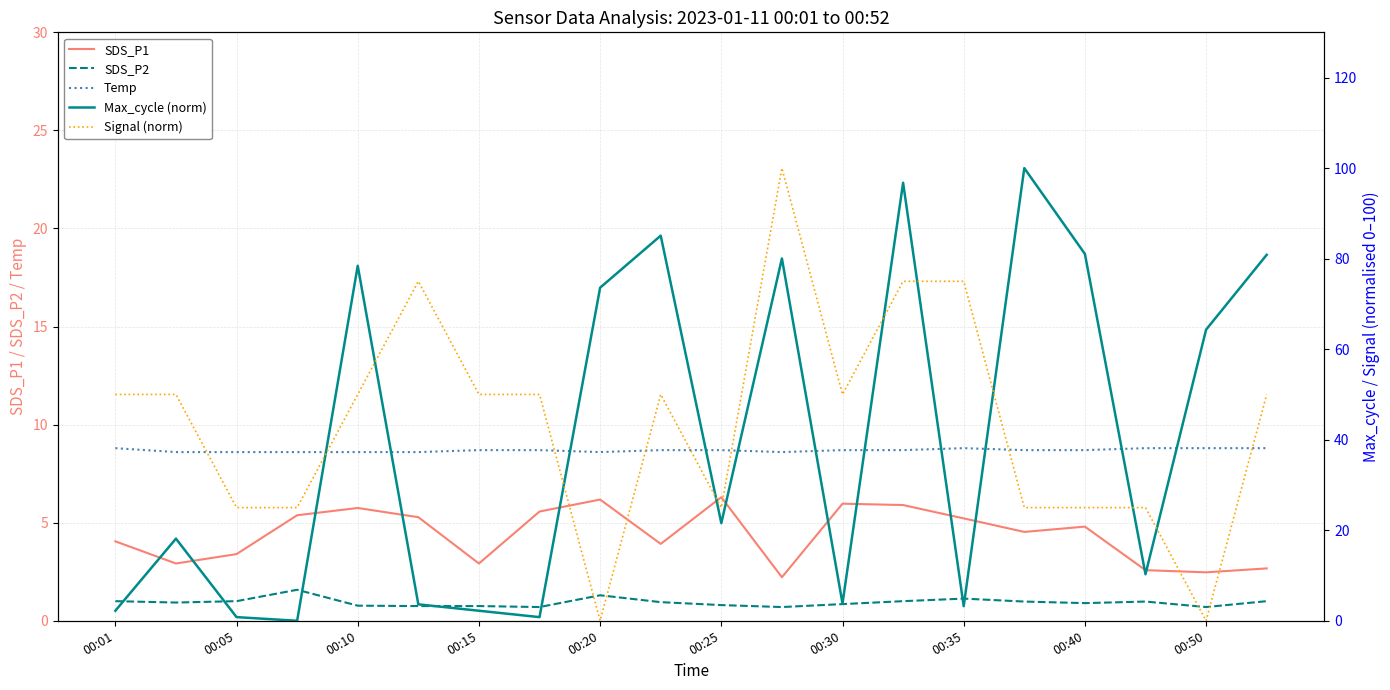

The Temp series shows 8.8 at 00:35. True or false?

True